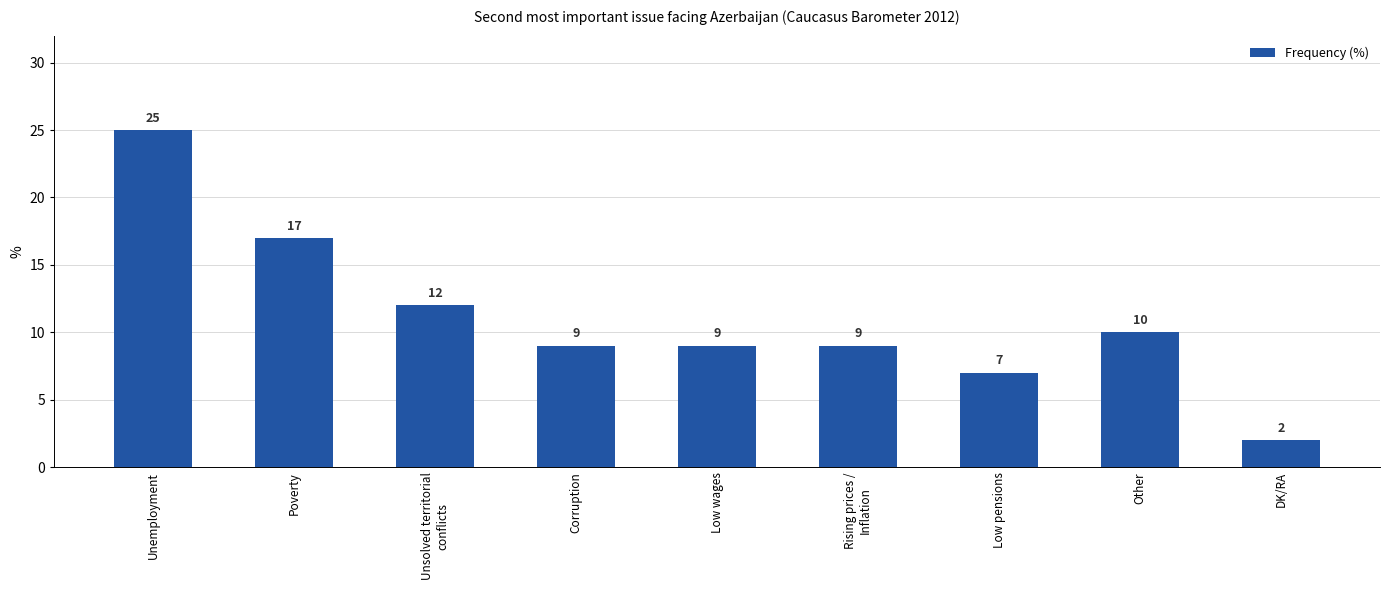

What is the minimum value shown in the chart?

2